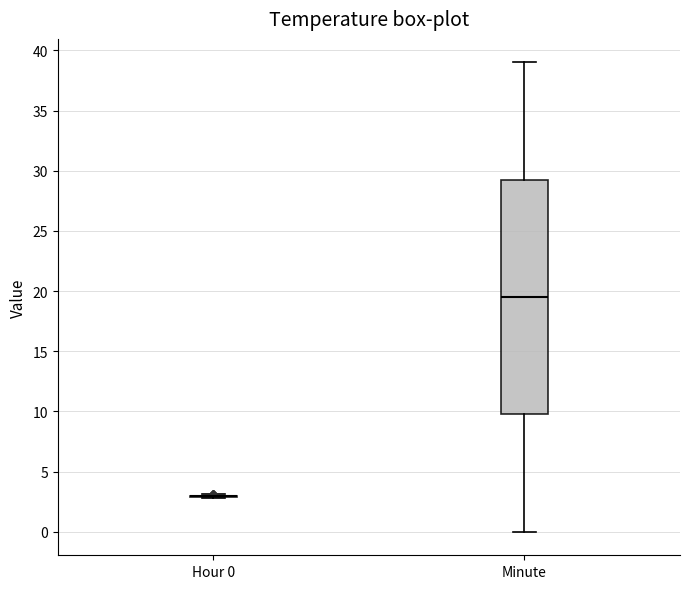

Reading left to right, read every box against the y-axis: the position of its median line, the range the box covers, and the ends of its whiskers. The values are not printed on the chart, so give them approximately, as read against the axis.

Hour 0: box collapsed to a line at 3.0, whiskers 3.0 to 3.0
Minute: median 19.5, box 10.0 to 29.5, whiskers 0.0 to 39.0